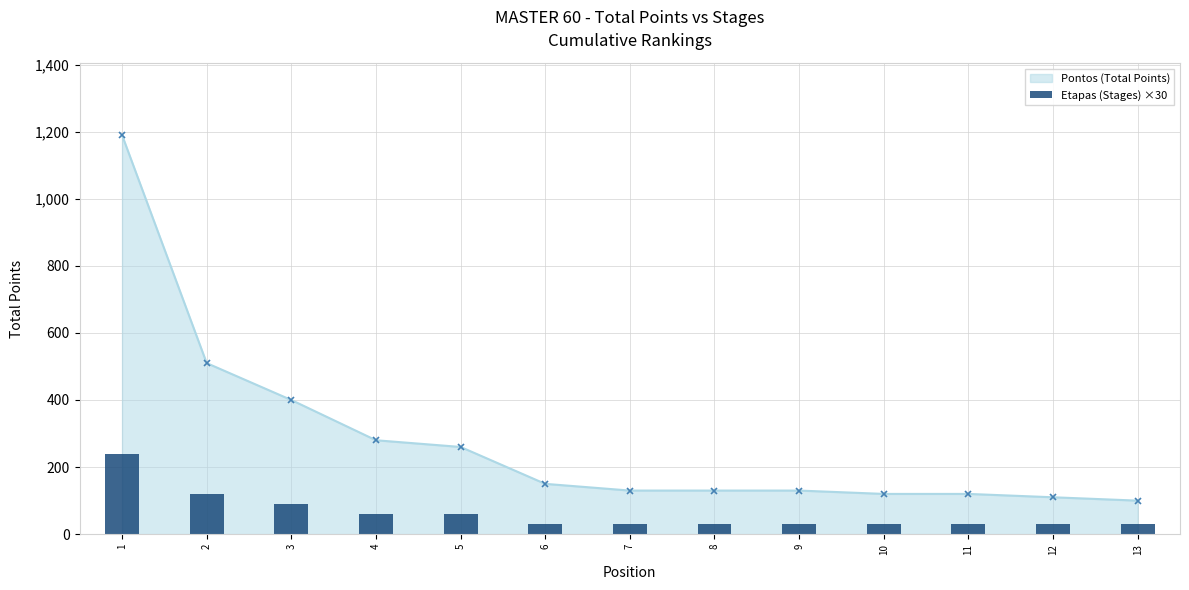

Does the chart contain any negative values?

No